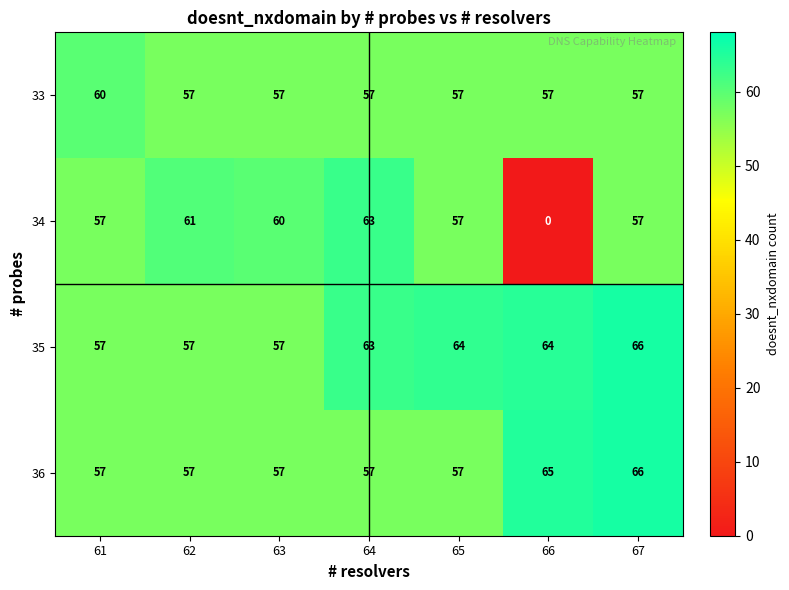

Reading left to right, what are all the values shown in this chart?

33: 61=60	62=57	63=57	64=57	65=57	66=57	67=57
34: 61=57	62=61	63=60	64=63	65=57	66=0	67=57
35: 61=57	62=57	63=57	64=63	65=64	66=64	67=66
36: 61=57	62=57	63=57	64=57	65=57	66=65	67=66